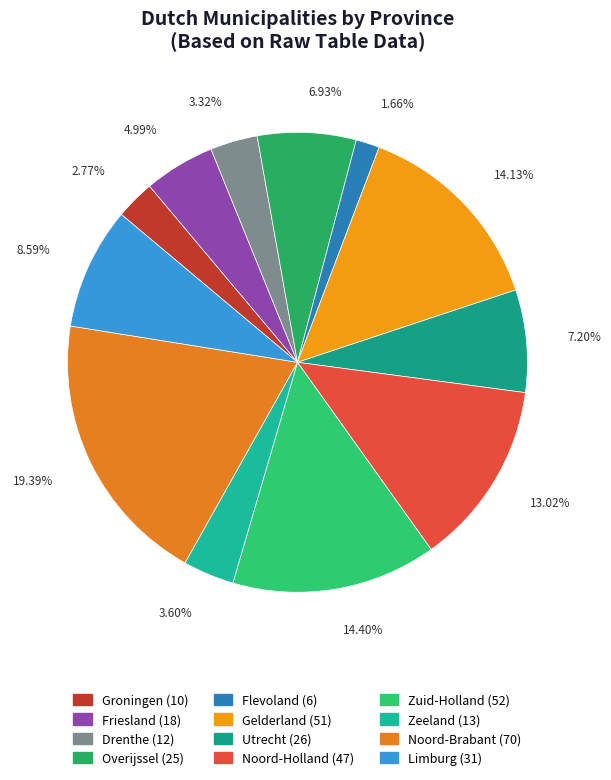

To the nearest percent, what is the difference between the Zuid-Holland and Noord-Holland slice percentages?

1%